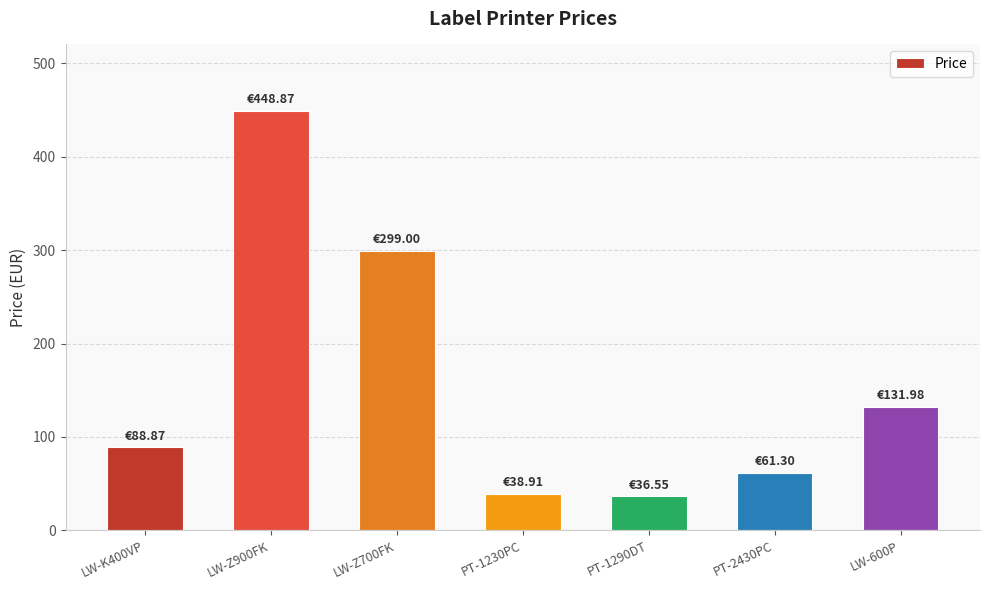

Which has a higher value, LW-Z700FK or PT-1290DT?

LW-Z700FK